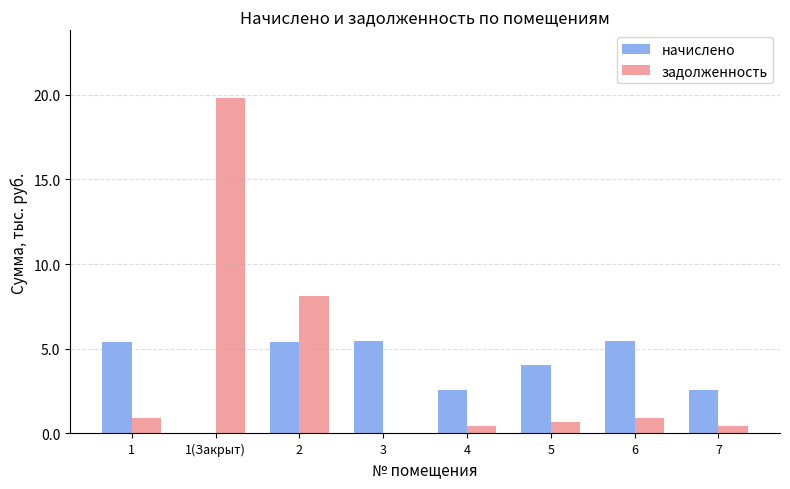

At which category is the sum across all series the highest?

1(Закрыт)